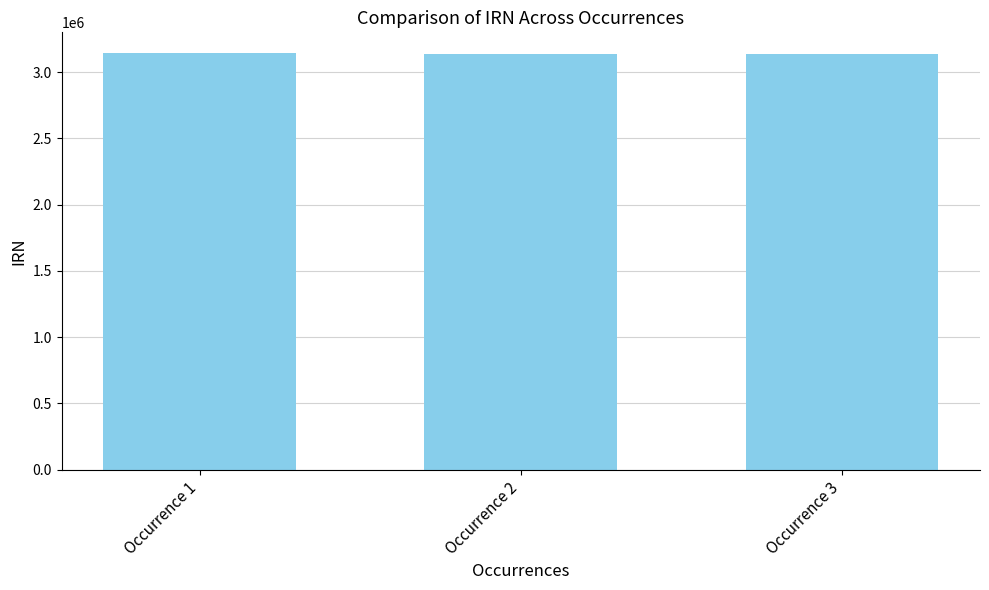

What is the value of the 3rd bar from the left?

3139471